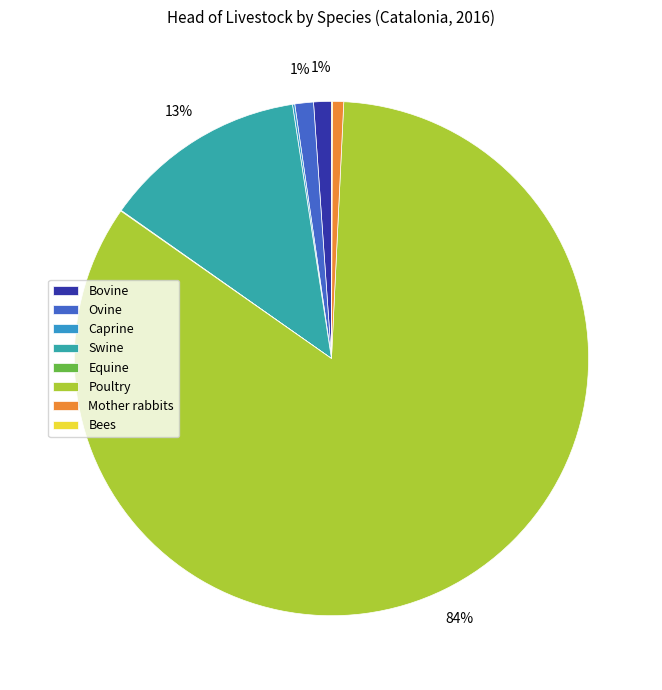

Is there a majority slice in this chart?

Yes